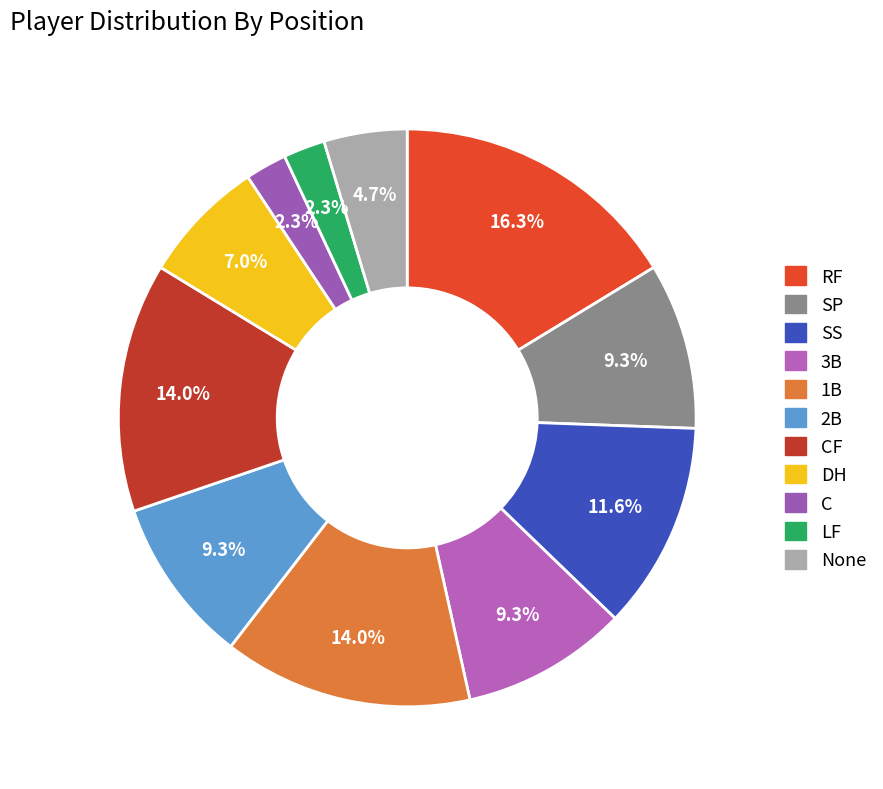

Is it true that CF is 14% of the pie?

True